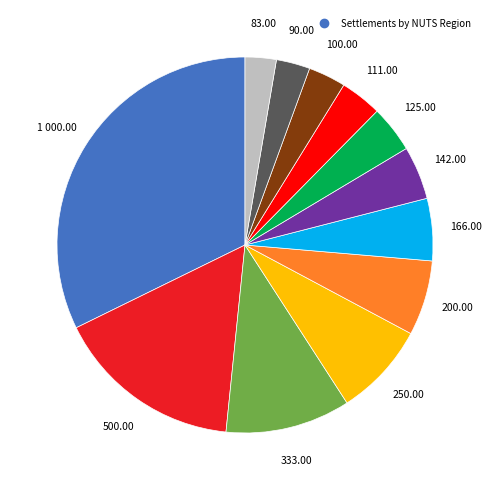

Is there any slice that represents more than half of the pie?

No